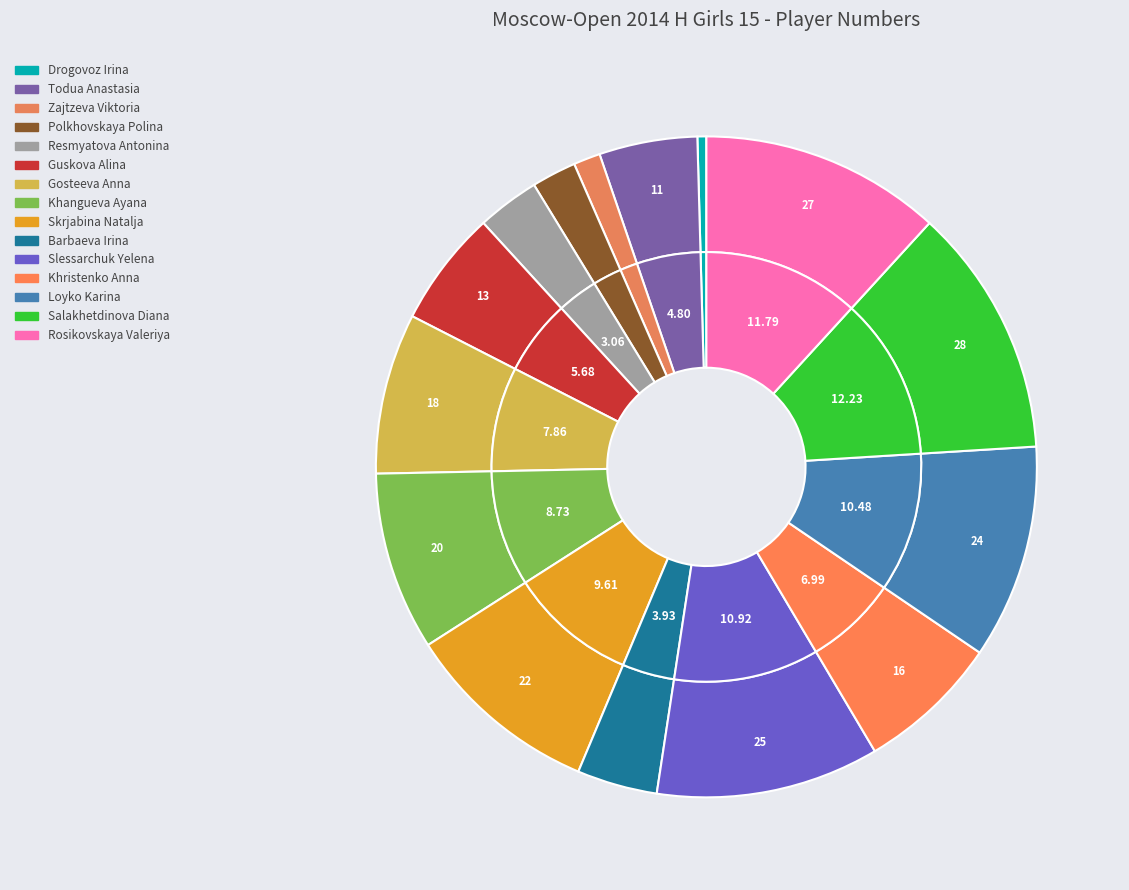

The Resmyatova Antonina slice represents 1% of the pie. True or false?

False